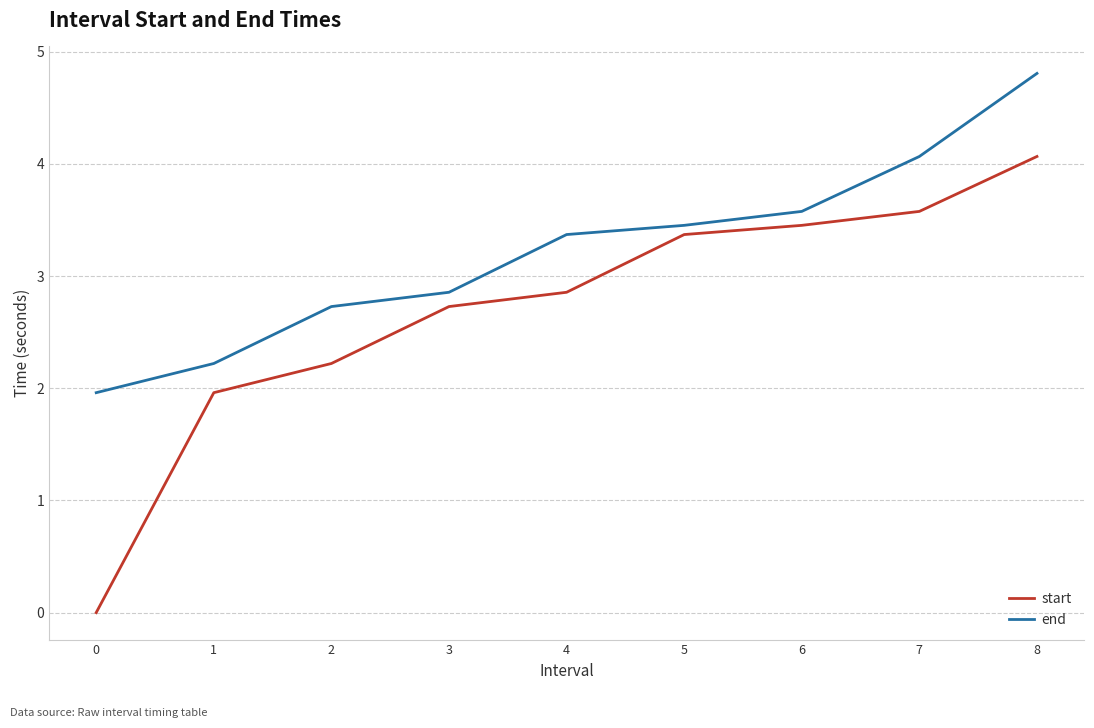

Reading right to left, list all the values displayed in this chart.

start: 4.1	3.6	3.5	3.4	2.9	2.7	2.2	2.0	0.0
end: 4.8	4.1	3.6	3.5	3.4	2.9	2.7	2.2	2.0